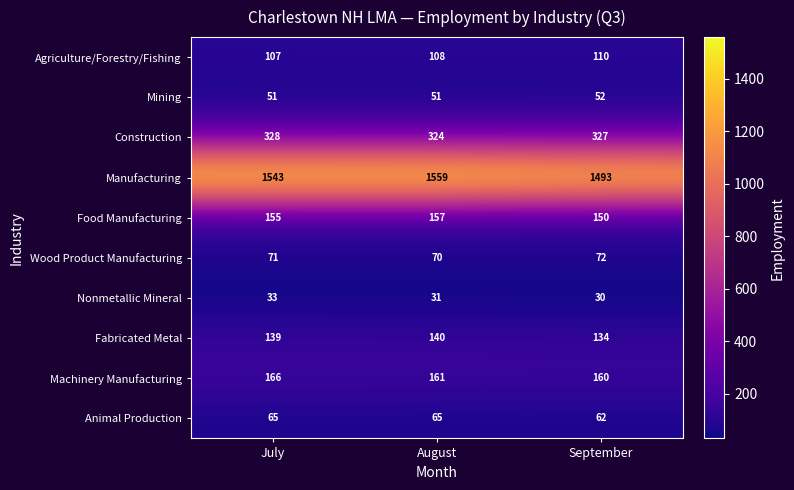

What is the spread (max minus min) of values at September?

1463